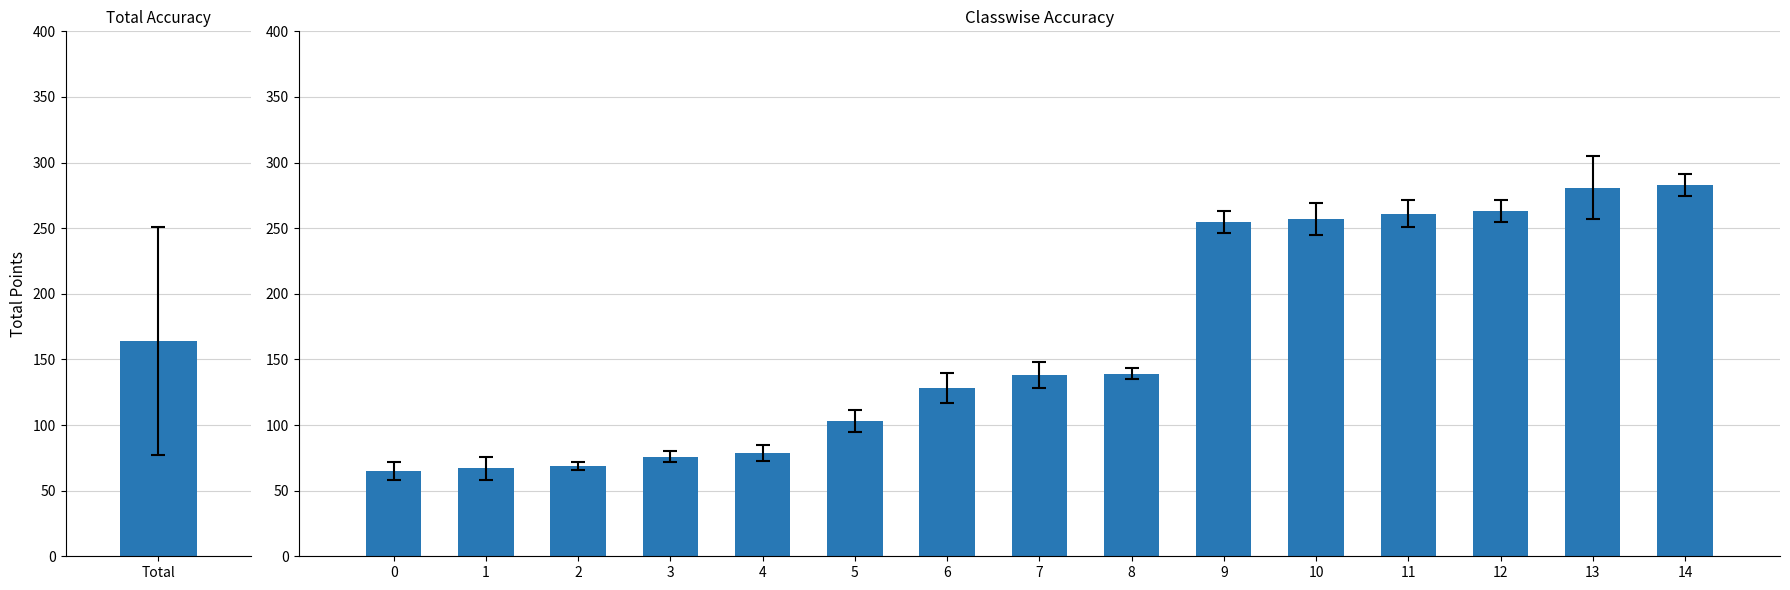

What is the minimum value shown in the chart?

65